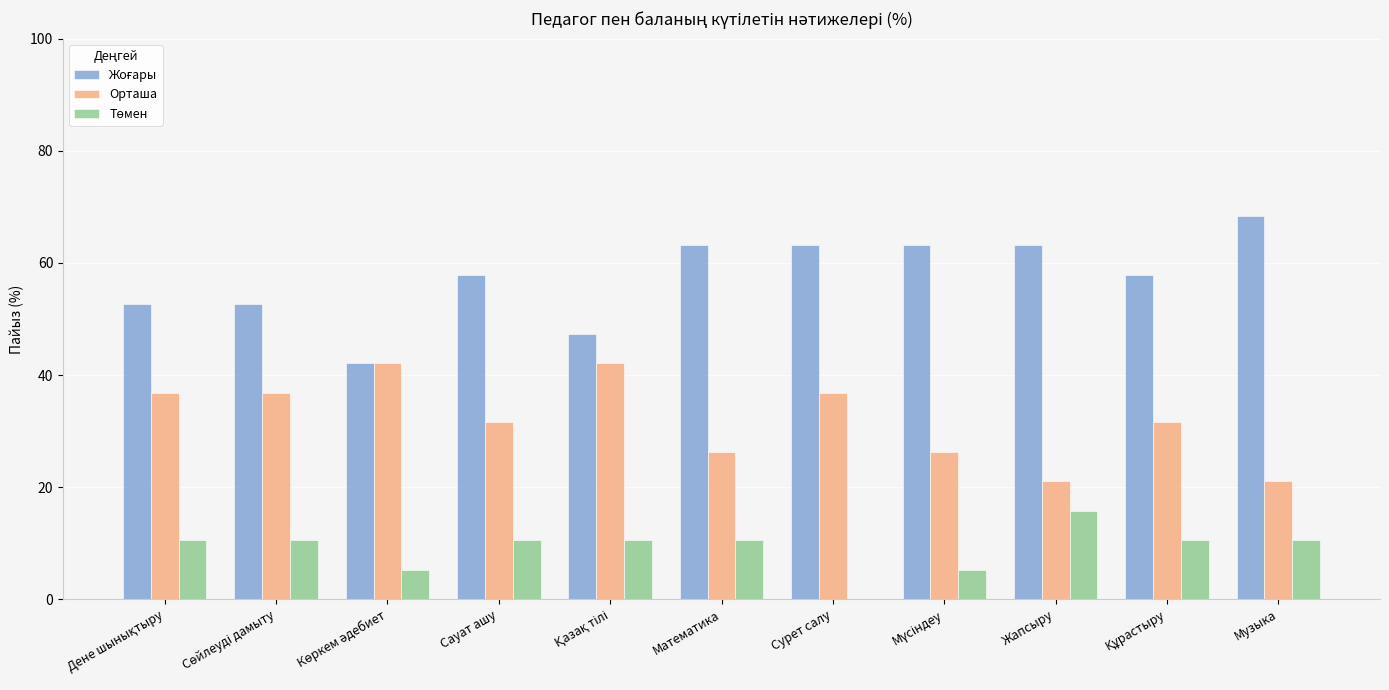

Is it true that Орташа equals 26.3 at Математика?

True